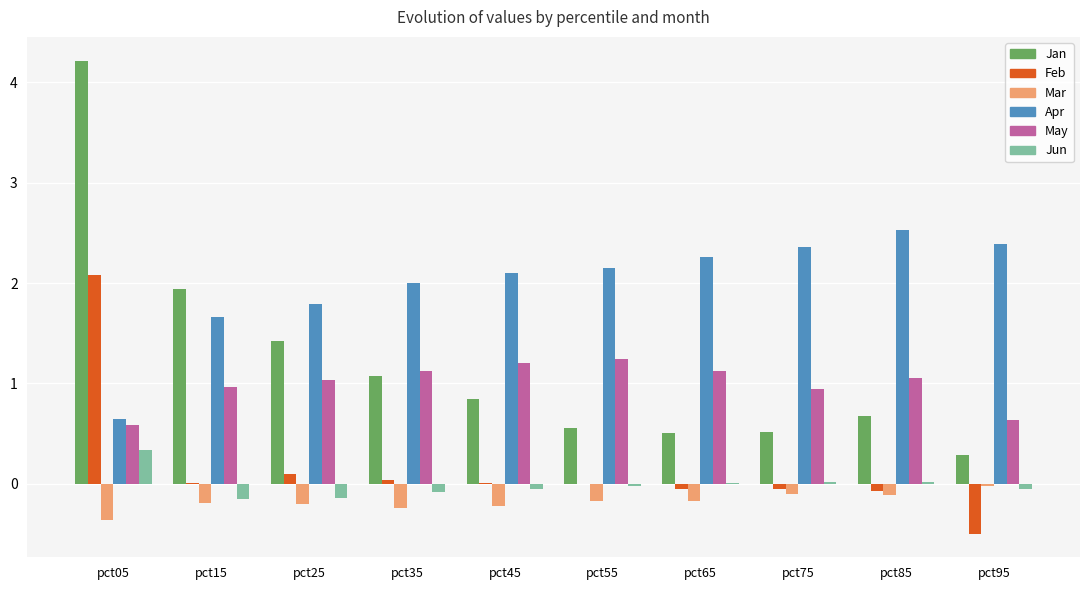

What is the highest value of the Apr series?

2.5